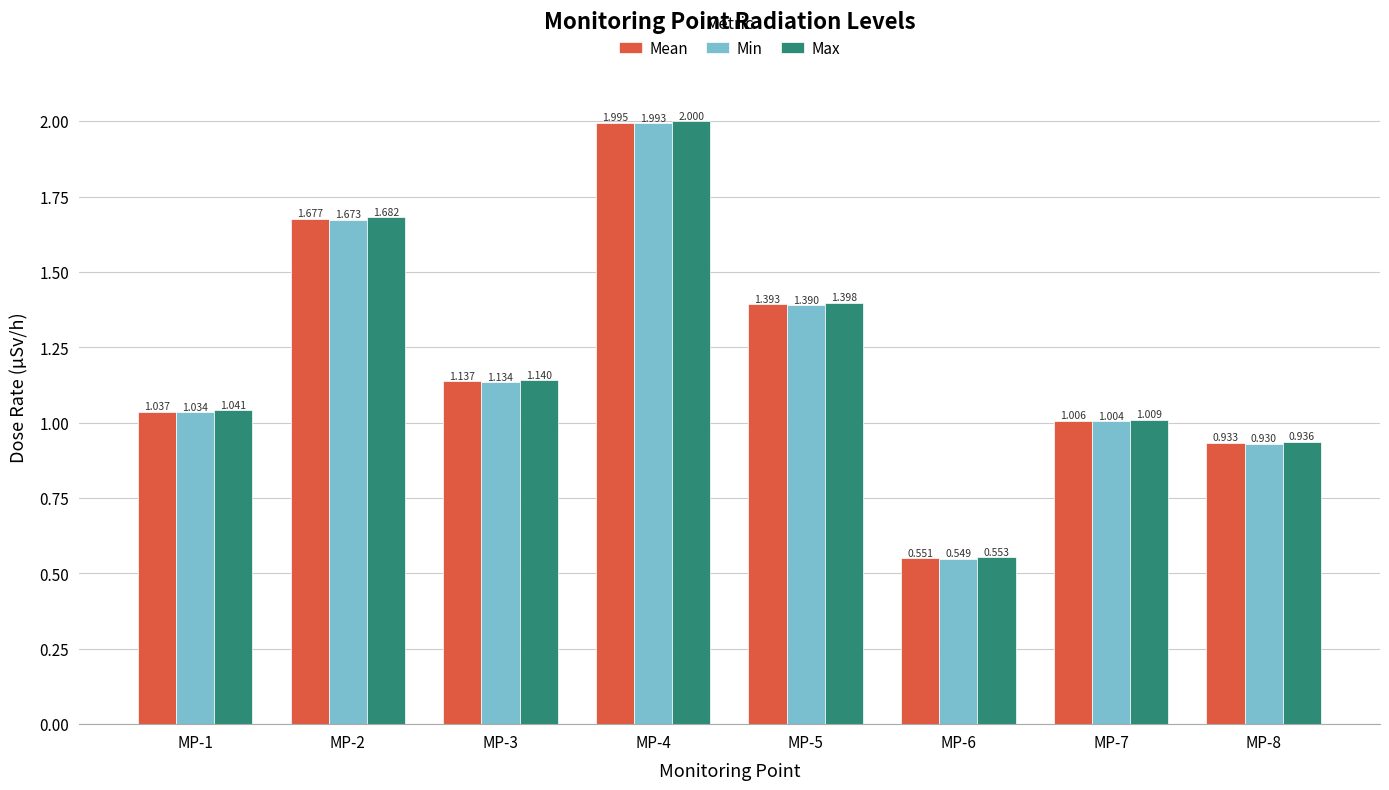

List the series in order of their overall mean, lowest first.

Min, Mean, Max